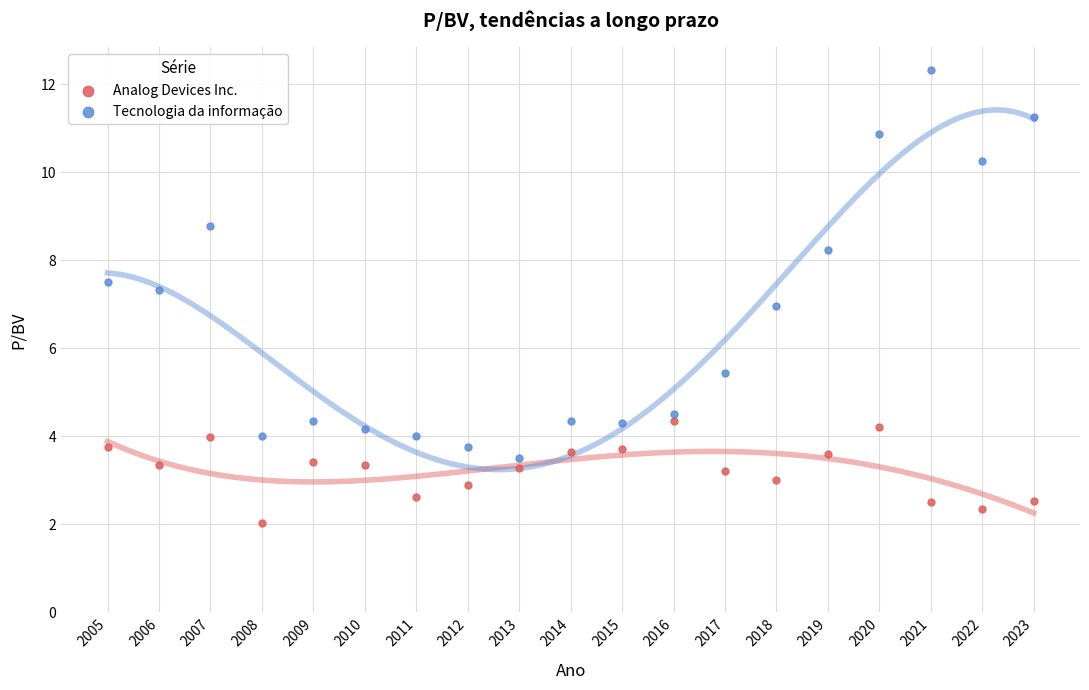

Which series reaches the minimum Y coordinate?

Analog Devices Inc.